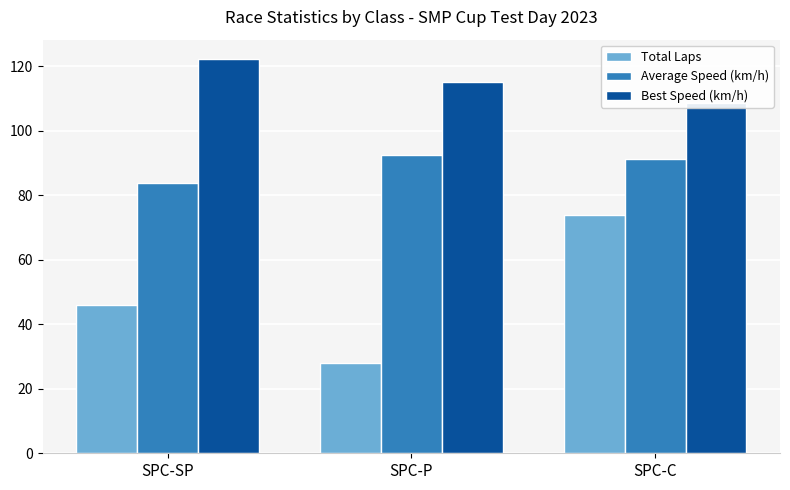

How many bars are there in each group?

3